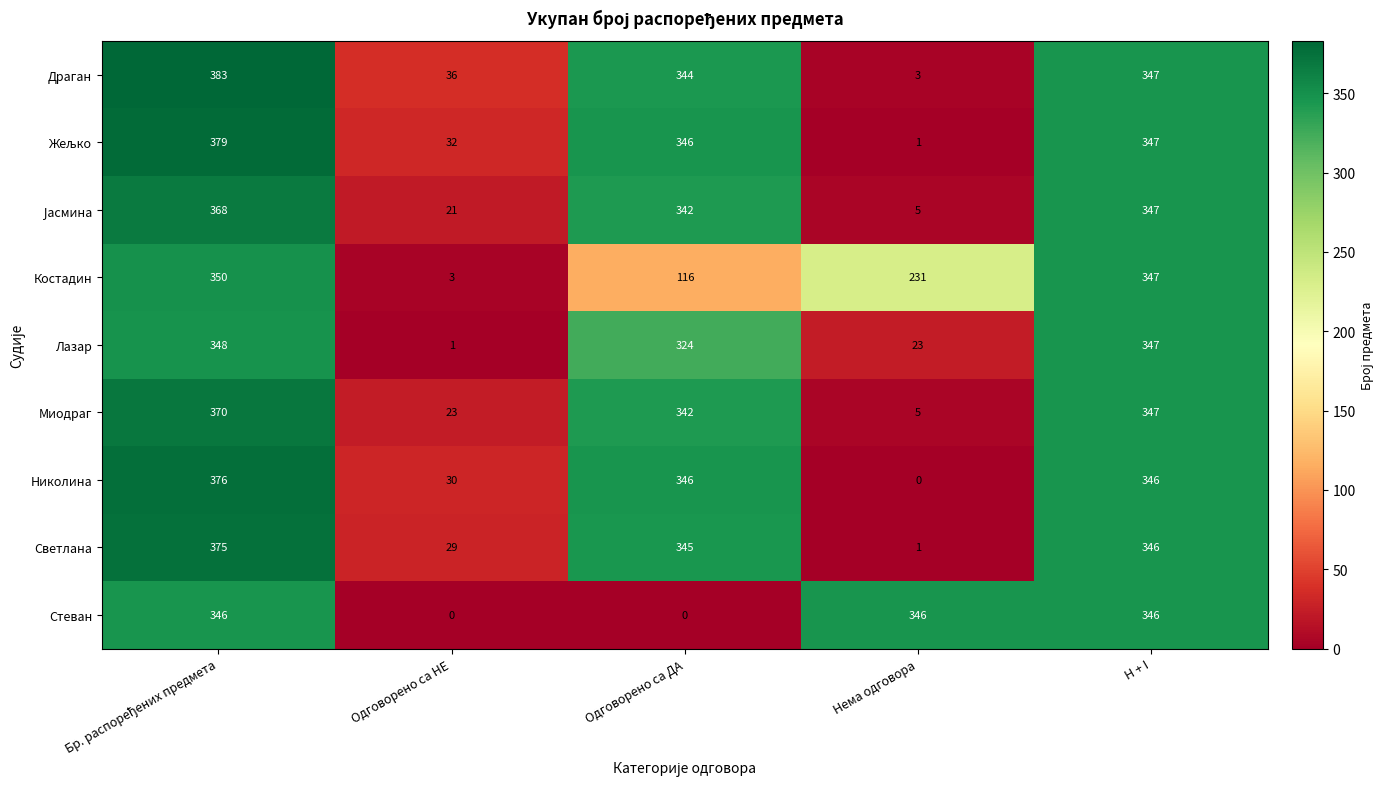

What is the sum of all Николина values?

1098